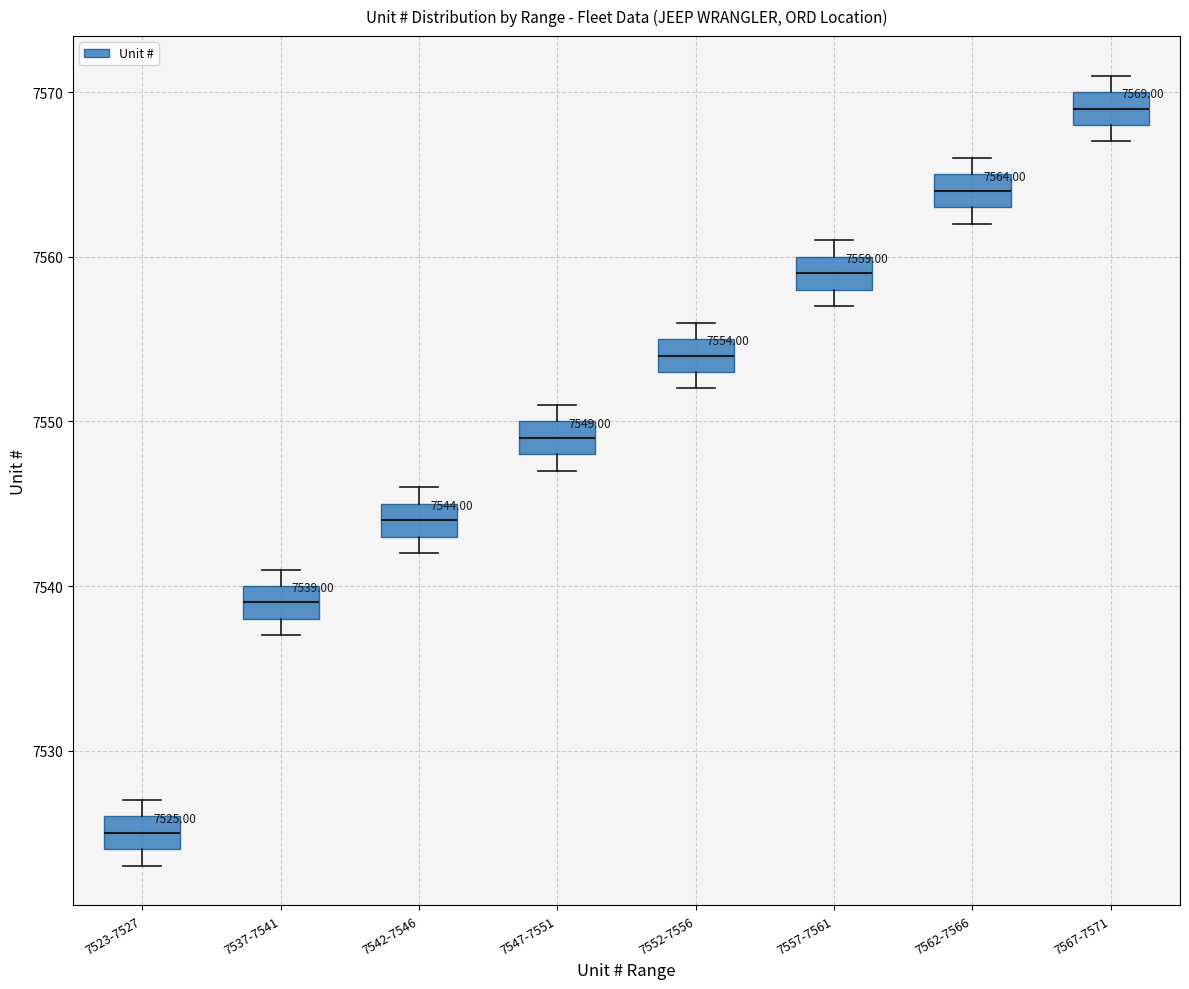

Which box's median line is the highest?

7567-7571